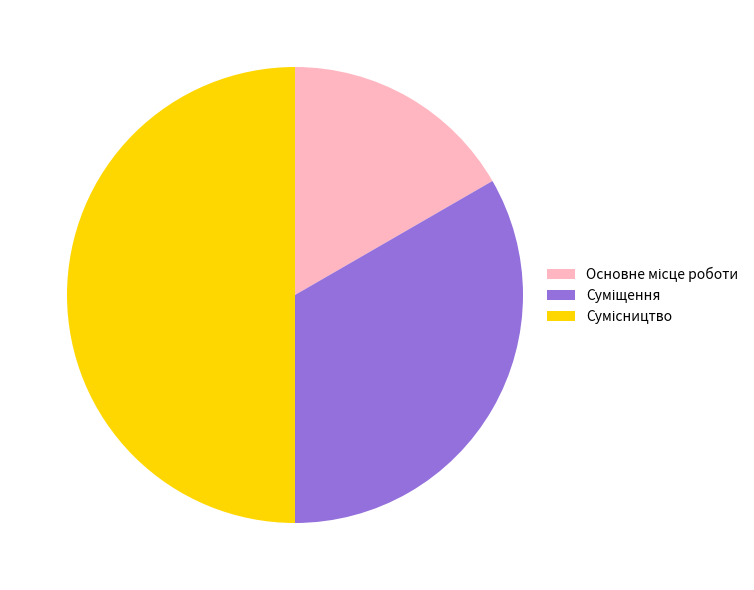

To the nearest percent, what portion does Суміщення represent?

33%